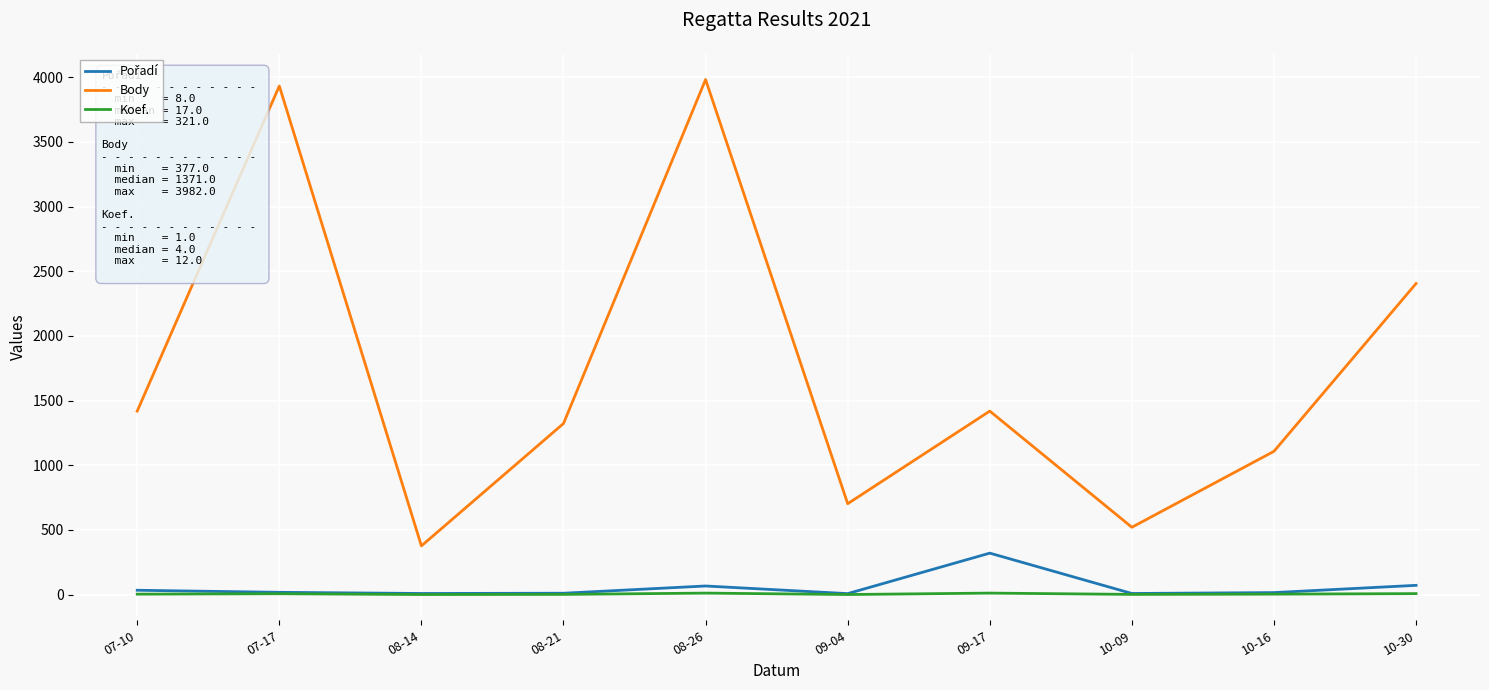

What is the sum of all Body values?

17189